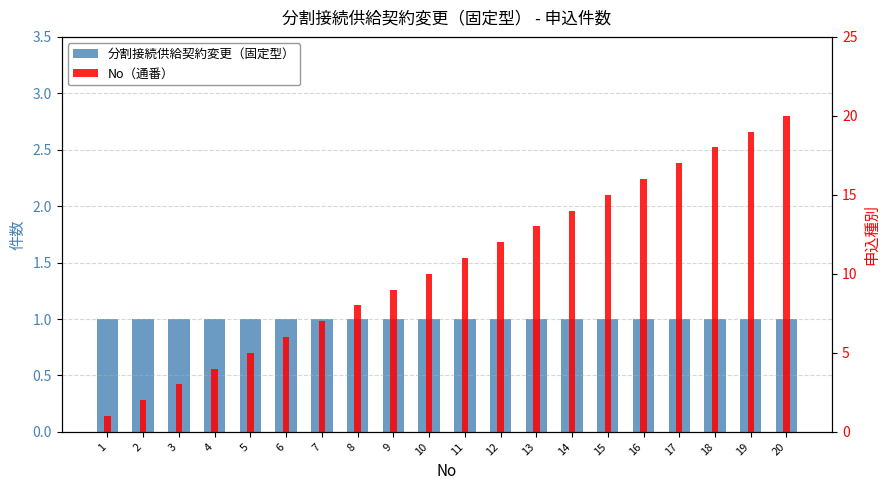

What is the difference between the maximum and minimum values in the No（通番） series?

19